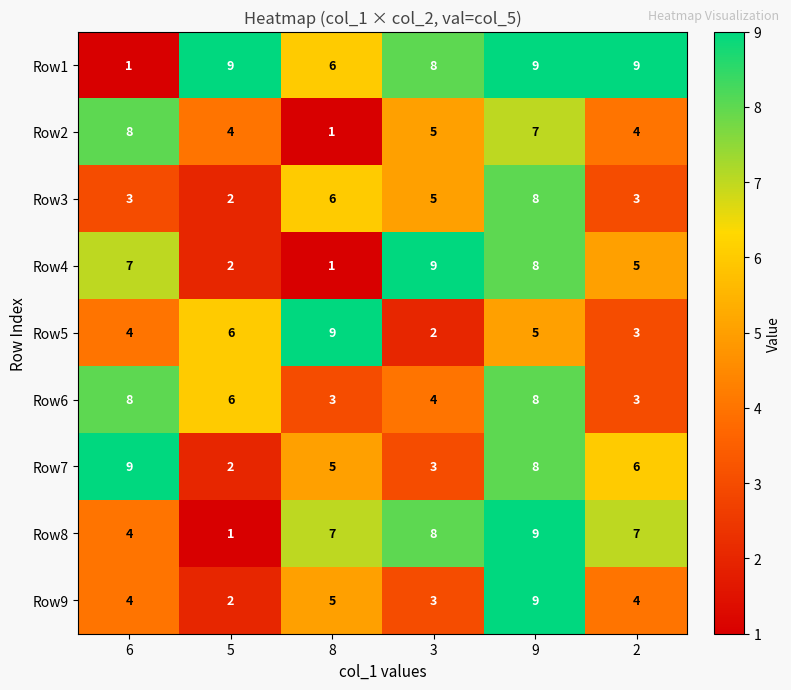

What is the maximum value shown in the chart?

9